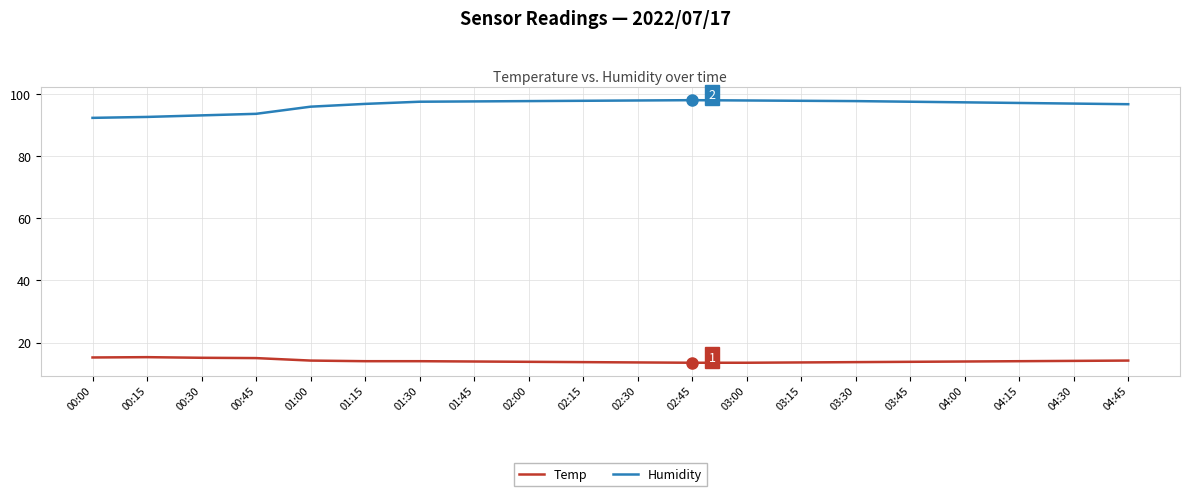

Rank the series by their maximum value, from highest to lowest.

Humidity, Temp